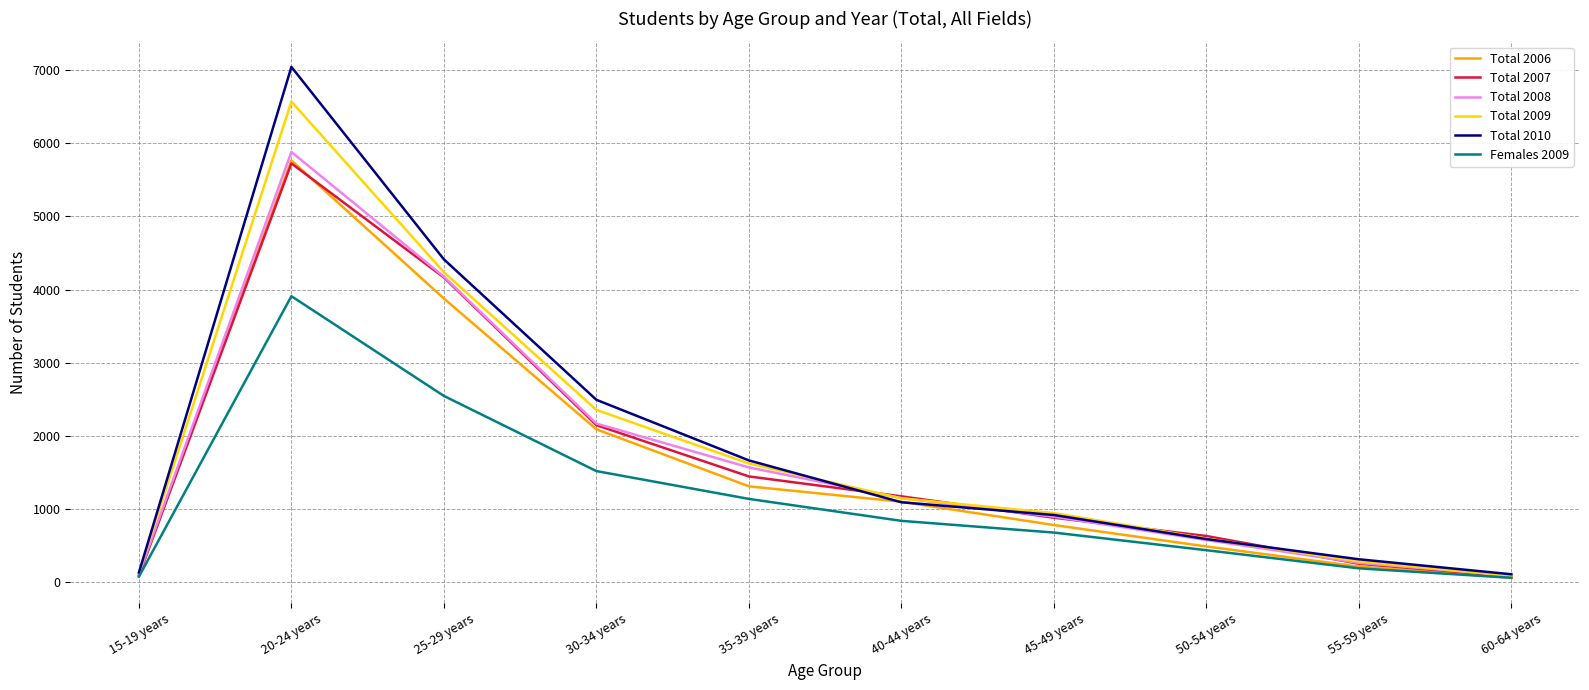

What is the minimum value for Females 2009?

63